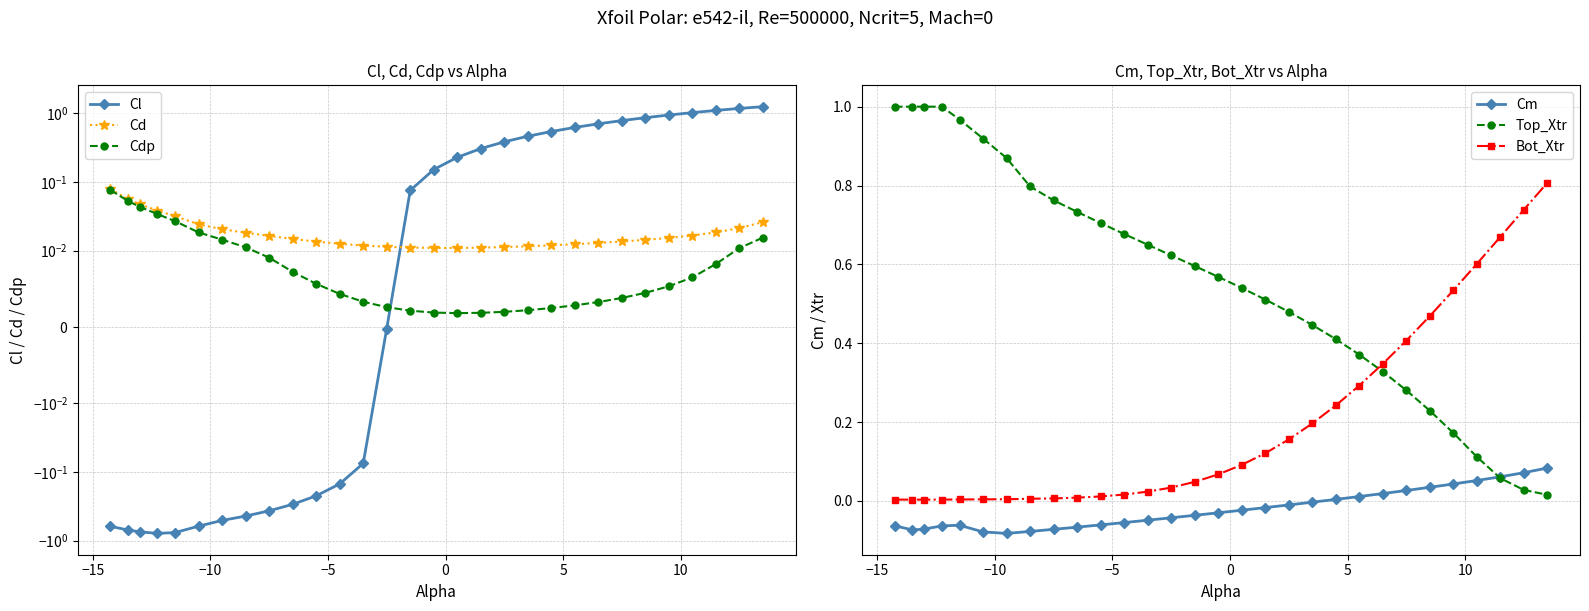

True or false: Cm and Bot_Xtr cross at least once.

False